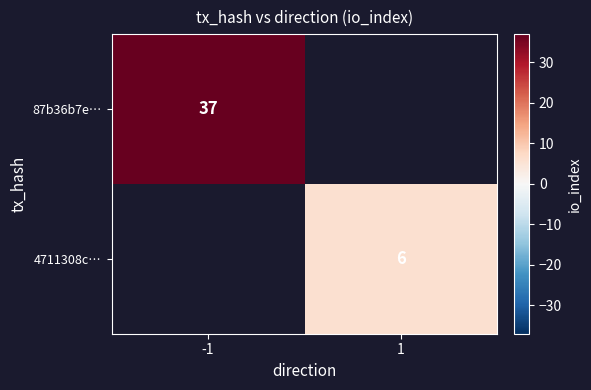

What is the total value across all series at -1?

37